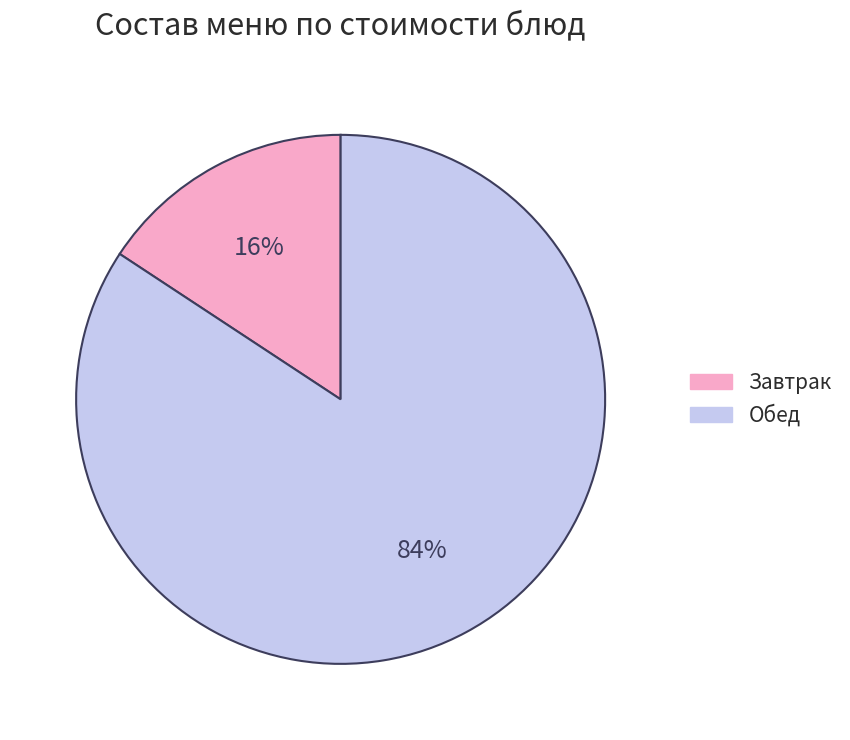

Is the sum of Обед and Завтрак greater than half?

Yes